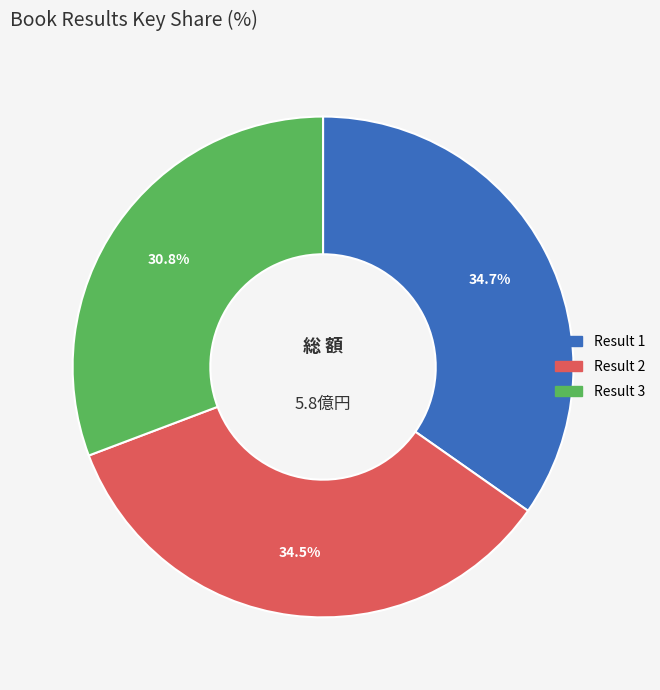

Is there any slice that represents more than half of the pie?

No